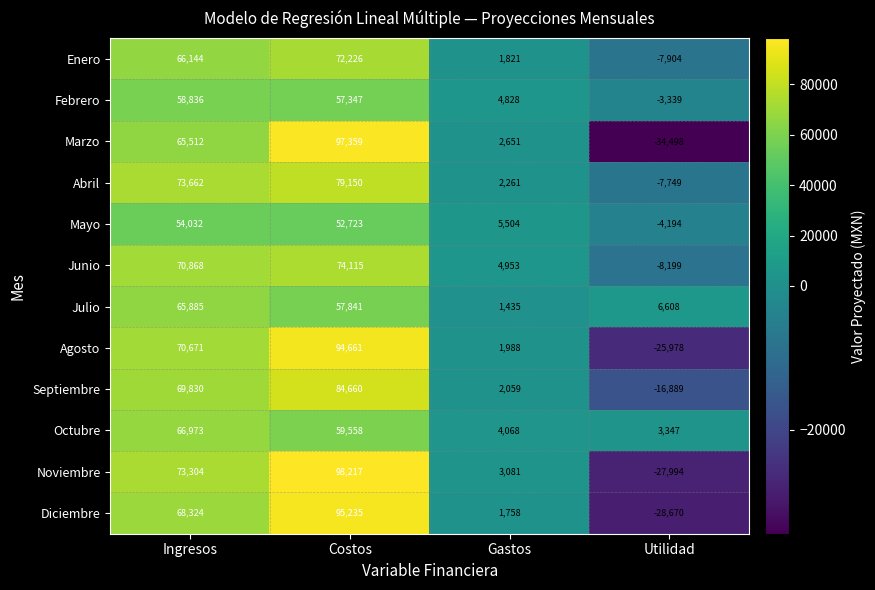

Which series changed the most between Ingresos and Utilidad?

Noviembre